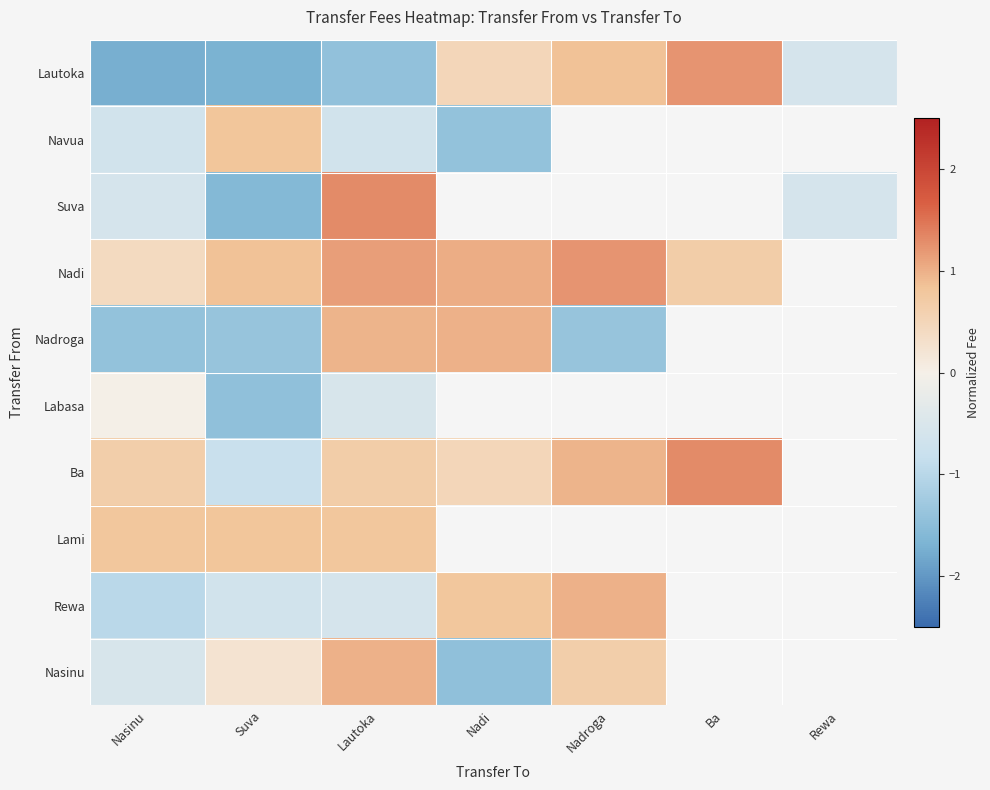

Rank the categories by Navua value from lowest to highest.

Nadi, Nasinu, Lautoka, Suva, Nadroga, Ba, Rewa